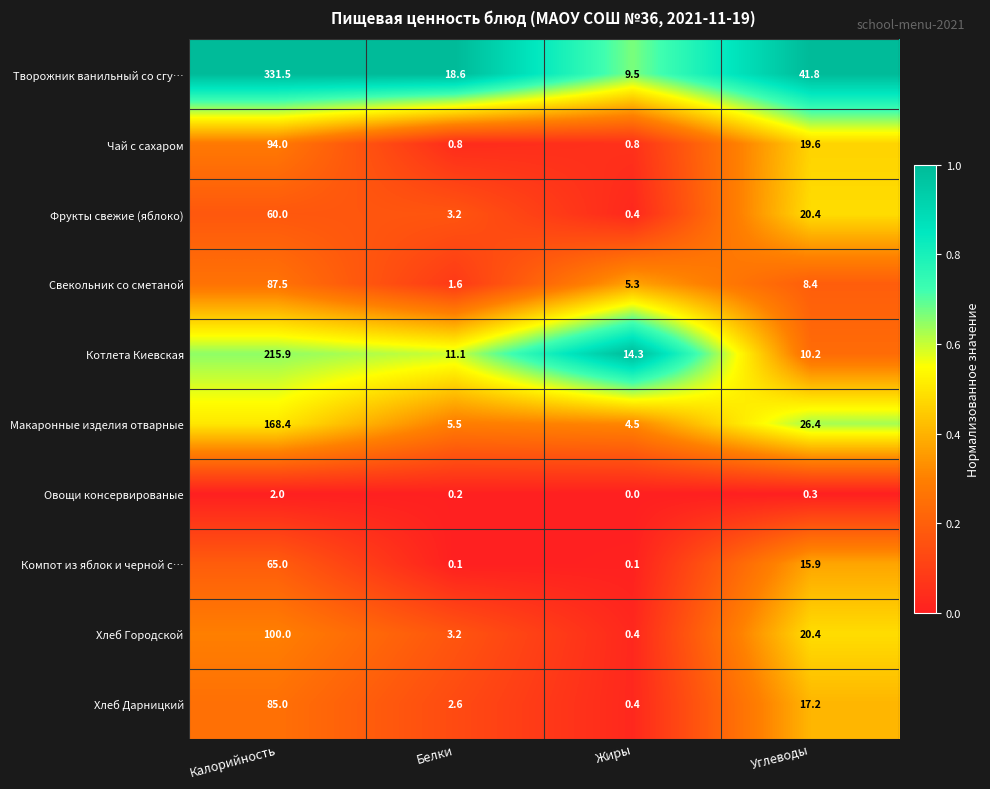

Count the Овощи консервированые values in the range 0 to 2.

4